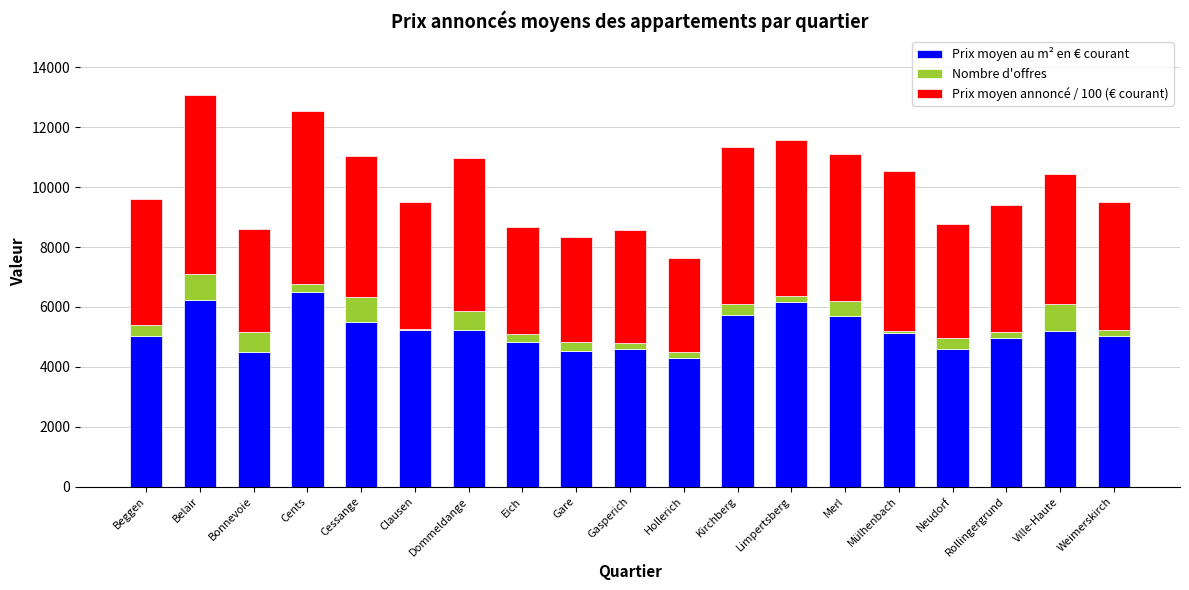

What is the sum of all Prix moyen au m² en € courant values?

99060.0